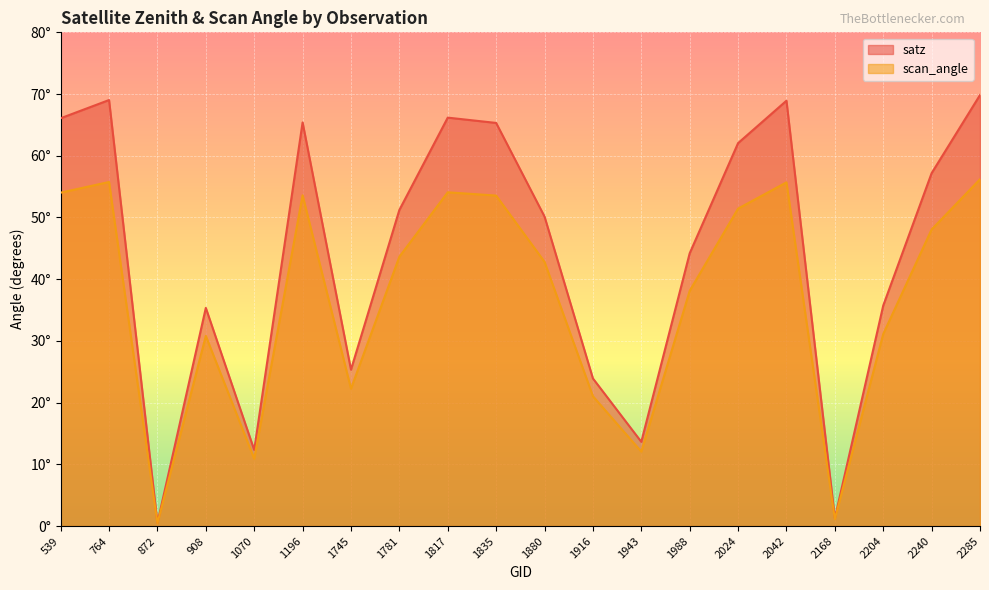

What is the sum of the satz values at 539 and 1988?

110.3